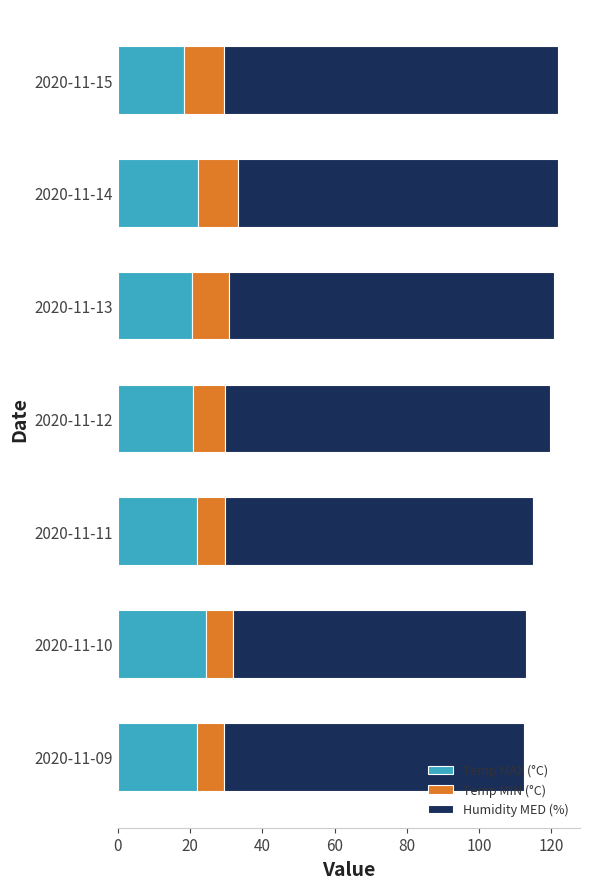

What is the lowest value of the Temp MAX (°C) series?

18.4